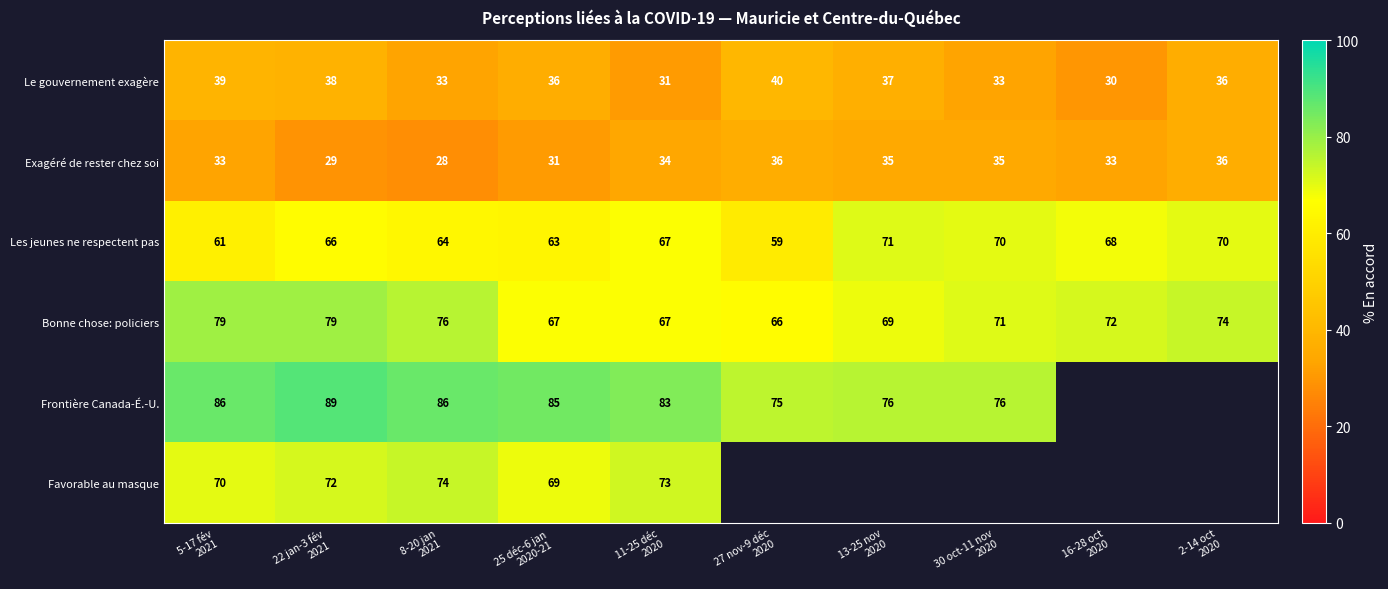

What is the maximum value for Bonne chose: policiers?

79